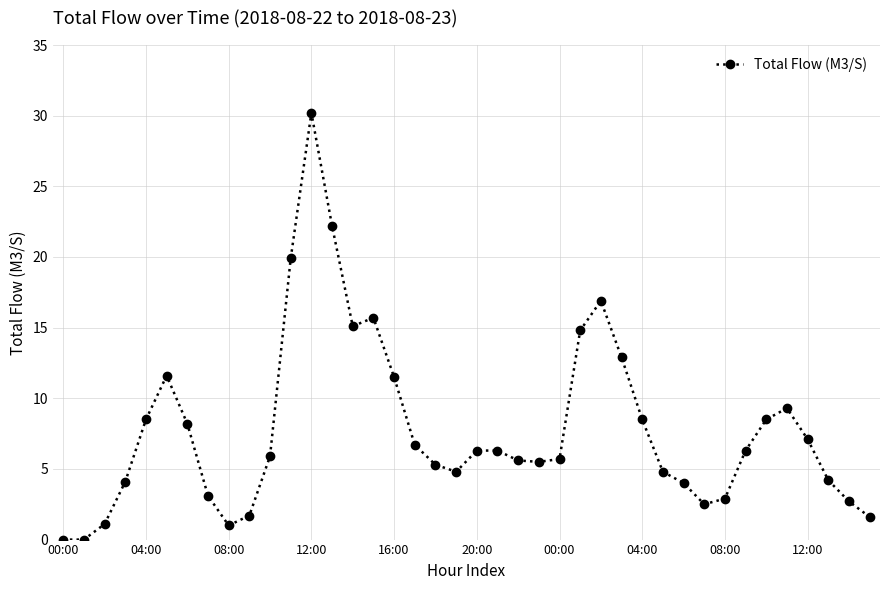

What is the greatest value displayed?

30.2